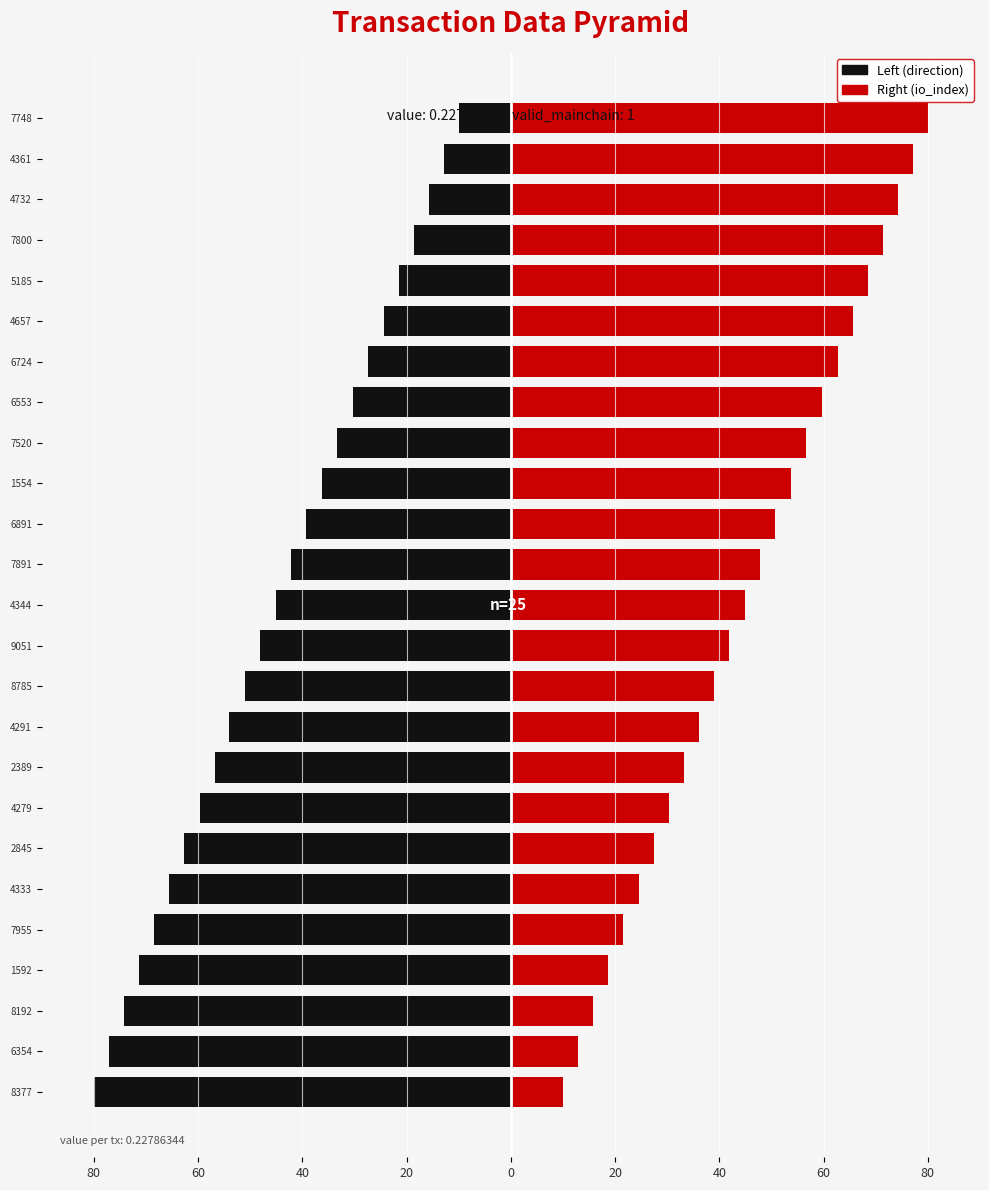

Rank the series at 6354 from lowest to highest value.

Left (direction), Right (io_index)